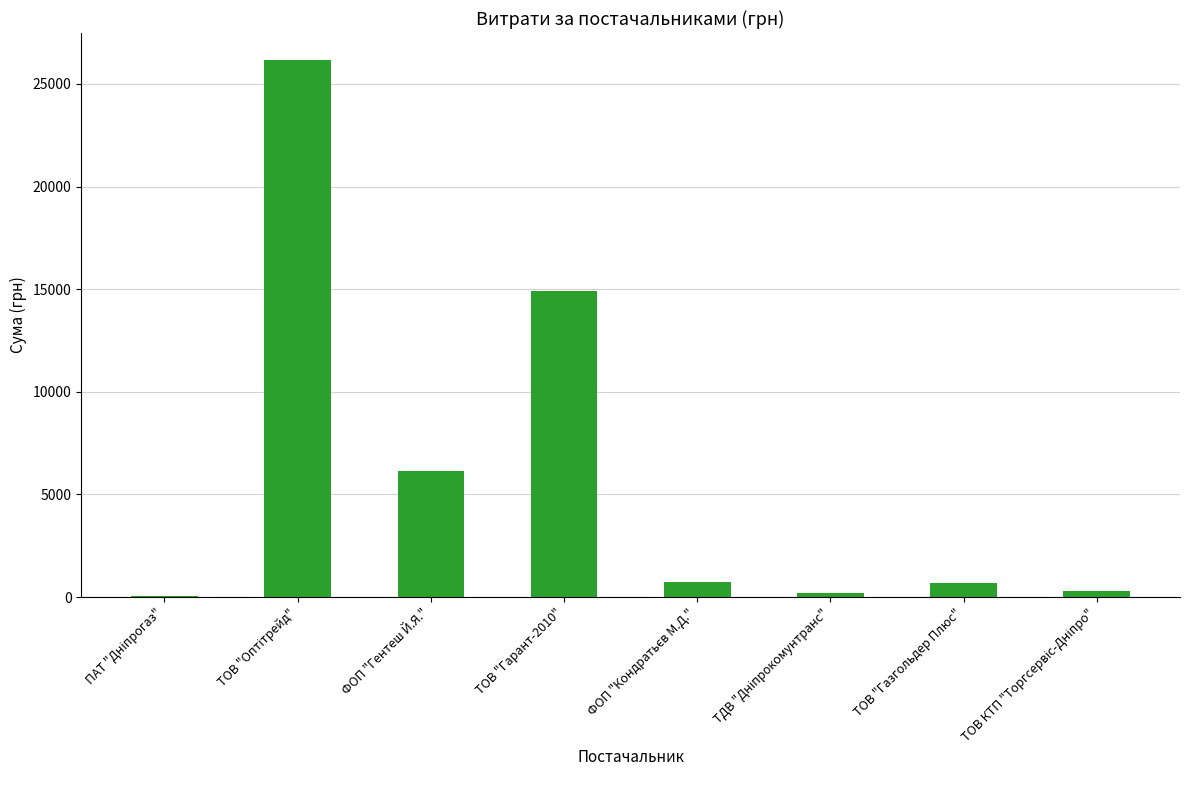

What is the change in value from ТОВ "Гарант-2010" to ТОВ "Газгольдер Плюс"?

-14222.0